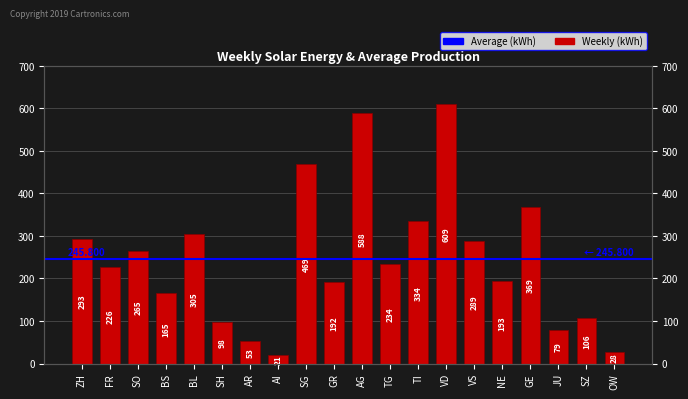

List the labels in order of value, smallest first.

AI, OW, AR, JU, SH, SZ, BS, GR, NE, FR, TG, SO, VS, ZH, BL, TI, GE, SG, AG, VD